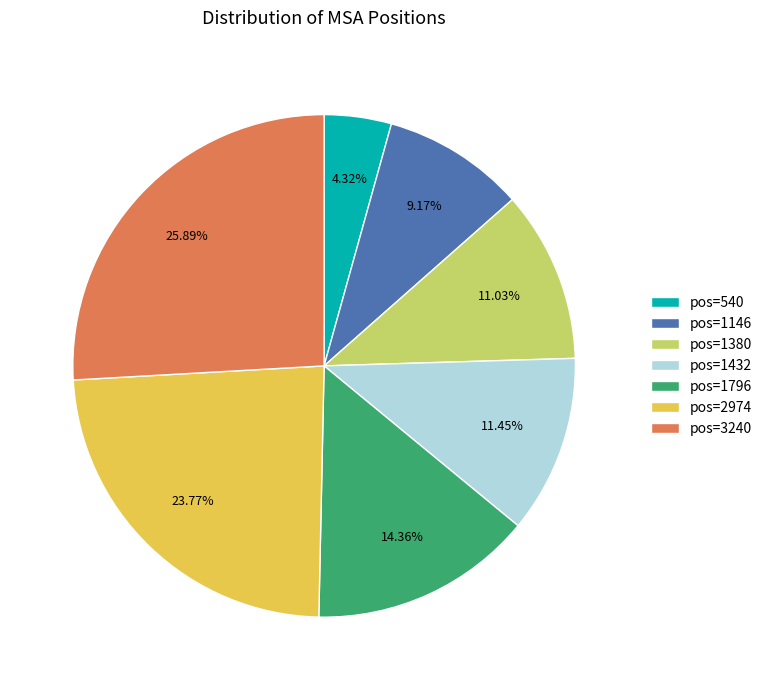

Between pos=1432 and pos=540, which is larger?

pos=1432